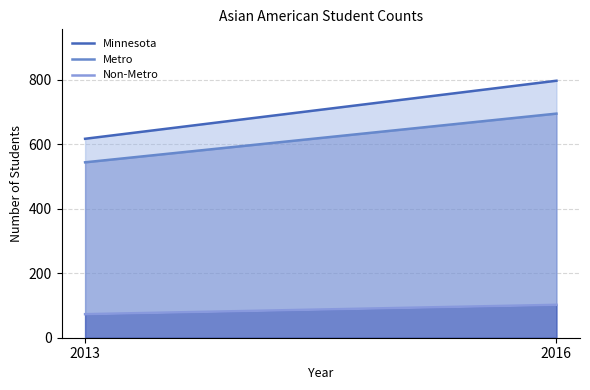

At which label is Minnesota closest to 707?

2013